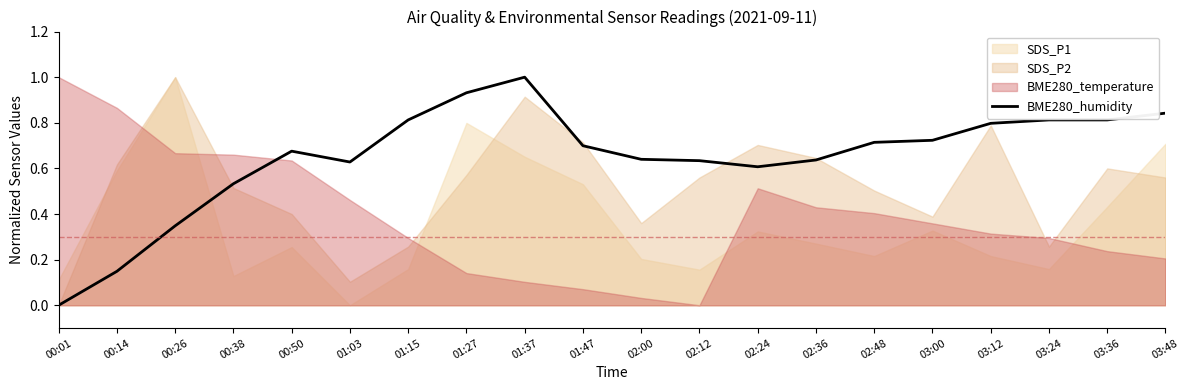

Is it true that the value at 00:50 is 0.7?

True